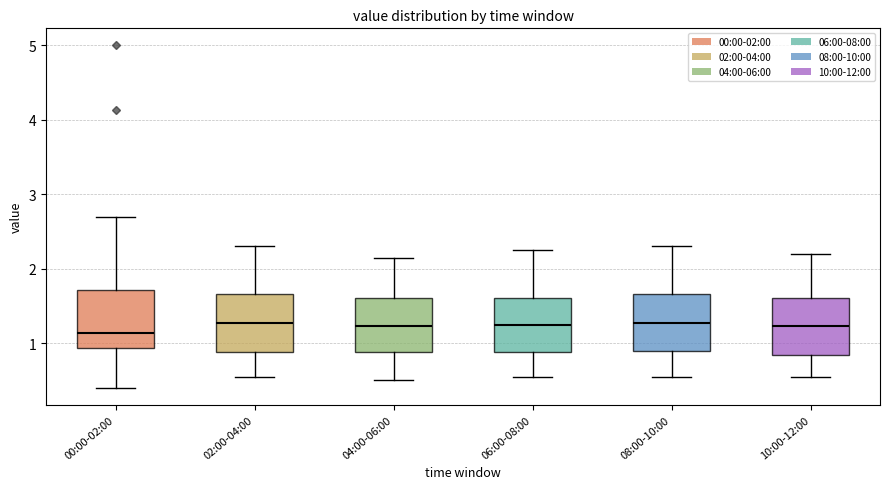

Where does the median line of the box for 08:00-10:00 sit on the y-axis? The values are not printed on the chart, so give them approximately, as read against the axis.

1.3